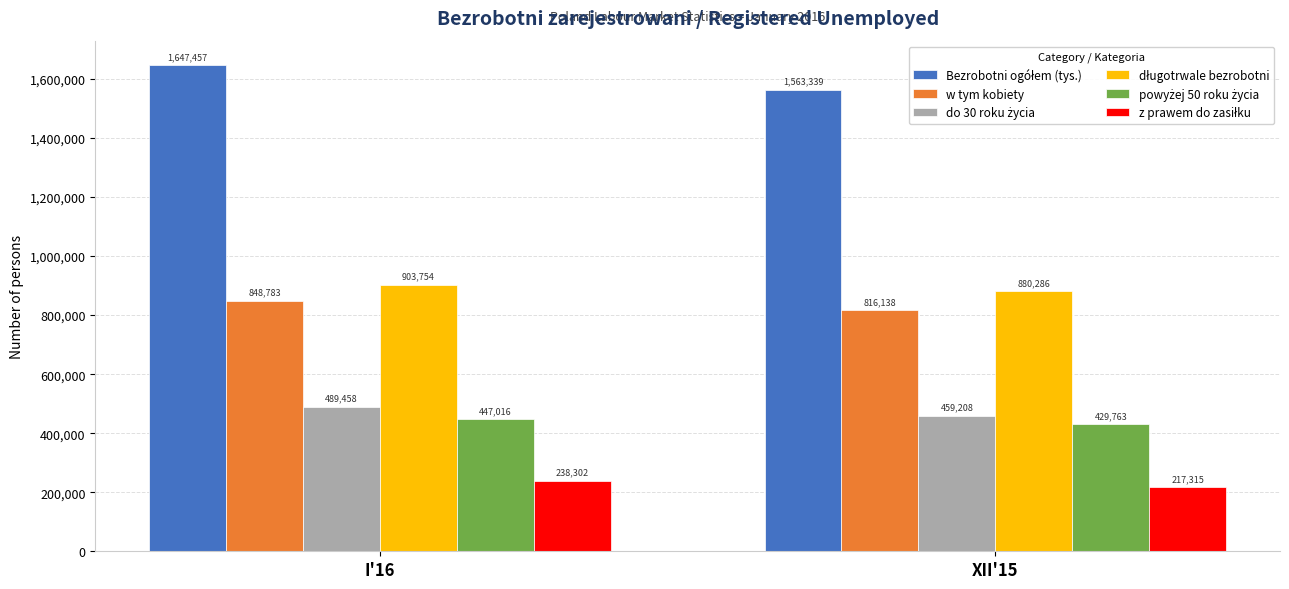

True or false: w tym kobiety has a value of 1068765 at XII'15.

False